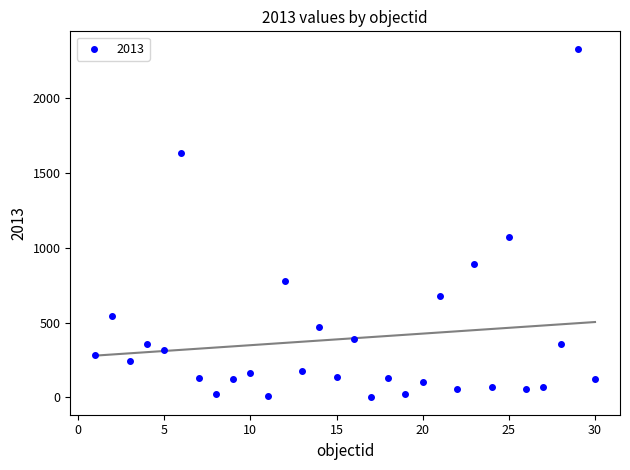

What is the range of X values (max minus min)?

29